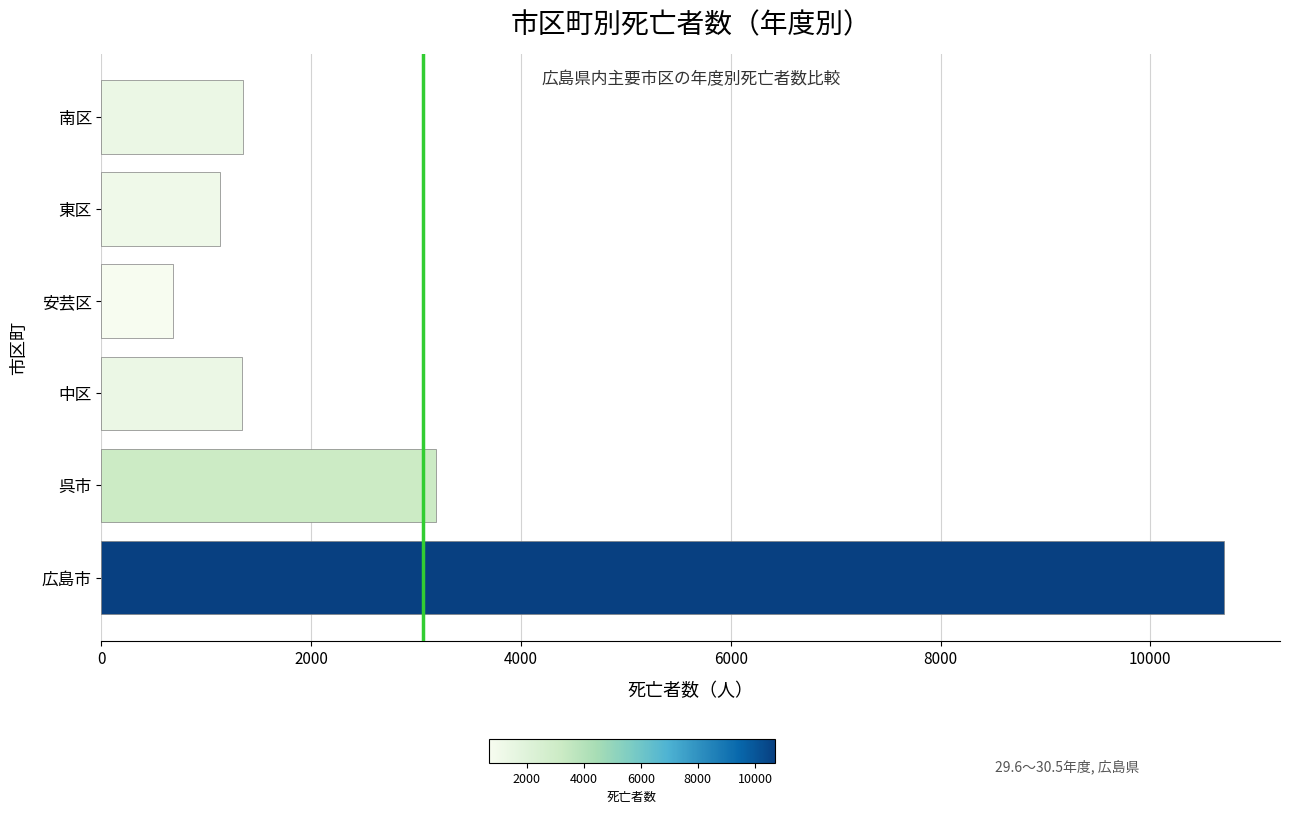

The value at 安芸区 is 343. True or false?

False